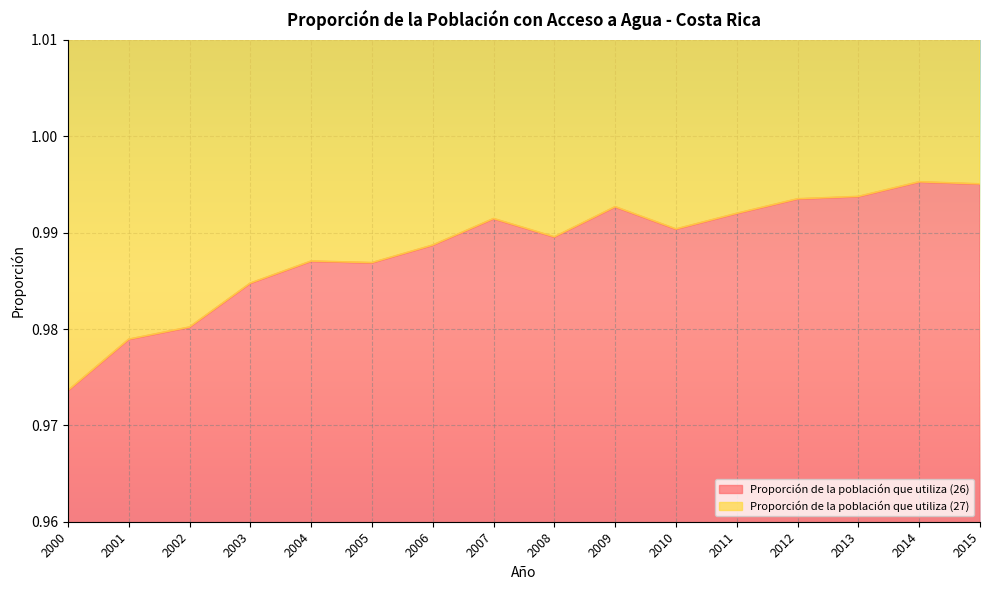

What is the value of the 15th point from the left?

1.0